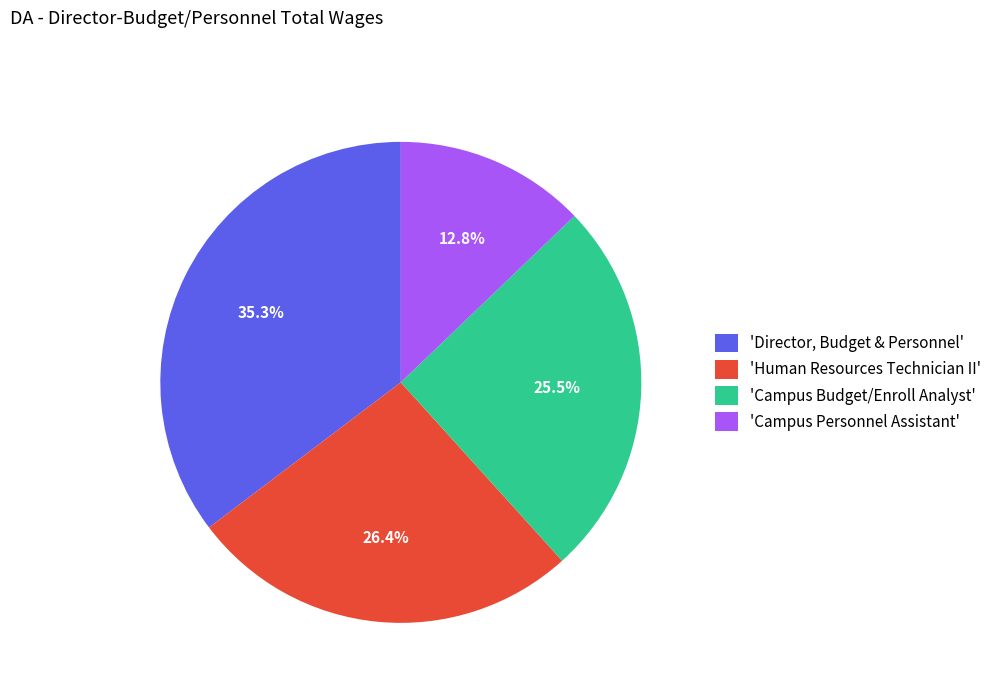

Approximately how many times larger is the value at 'Director, Budget & Personnel' compared to 'Human Resources Technician II'?

1.3